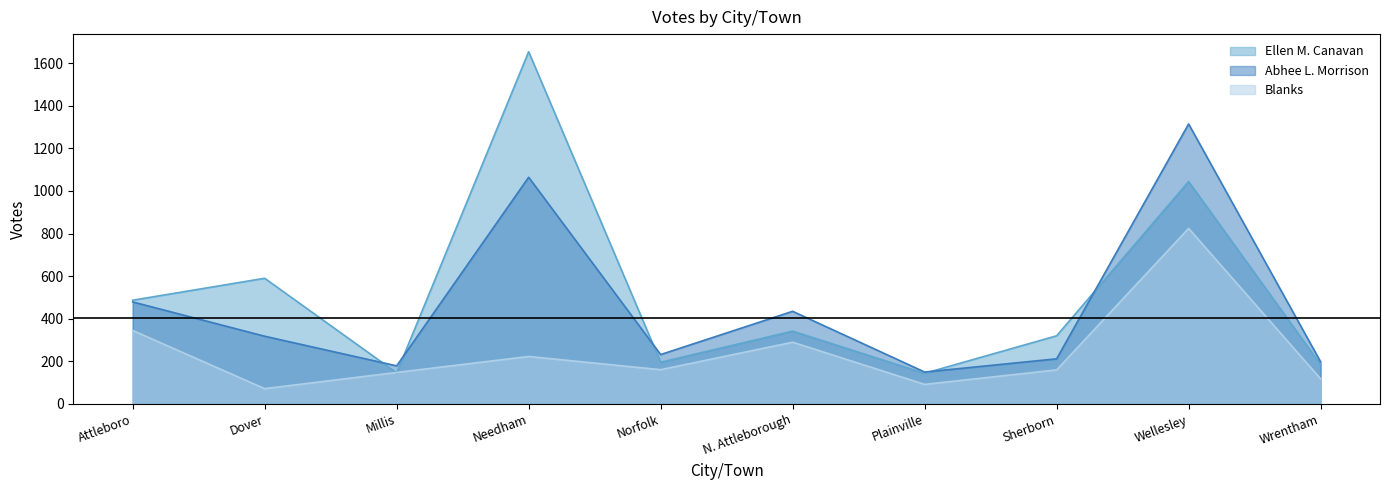

What is the minimum value for Ellen M. Canavan?

144